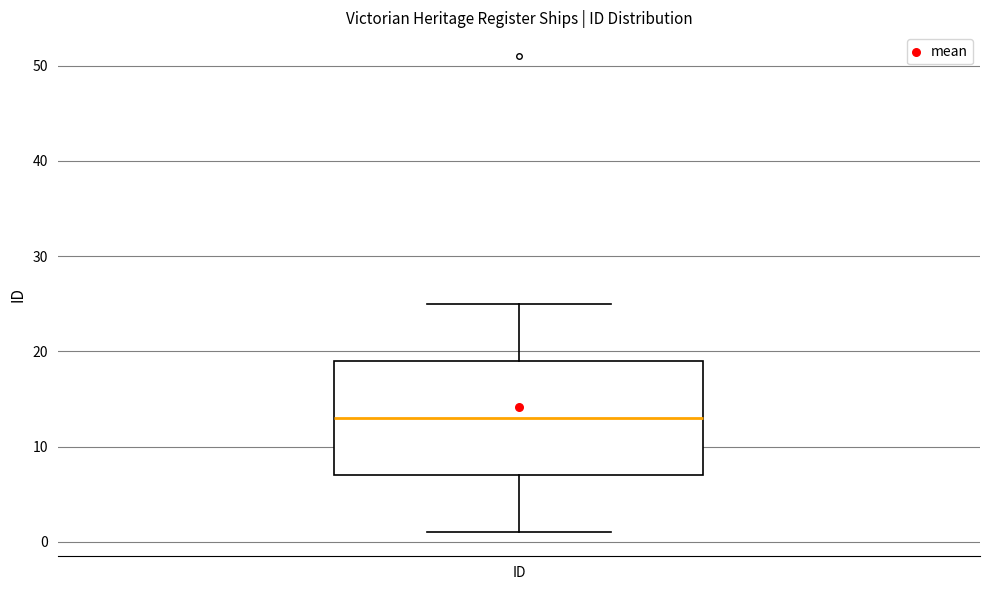

Transcribe this box plot: give where the median line is, the range the box spans, and where the two whiskers end, as read against the y-axis. The values are not printed on the chart, so give them approximately, as read against the axis.

median 13, box 7 to 19, whiskers 1 to 25